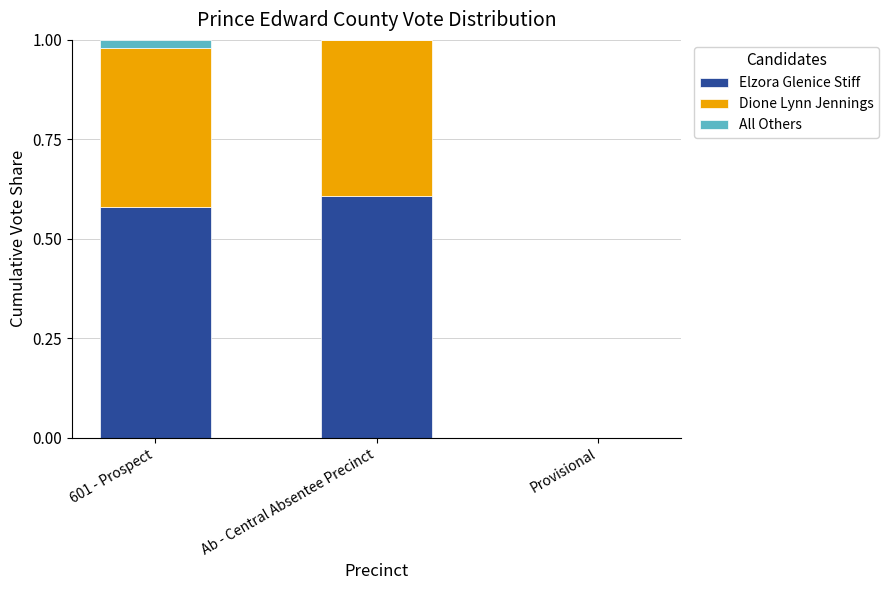

The Elzora Glenice Stiff series shows 0.6 at Ab - Central Absentee Precinct. True or false?

True